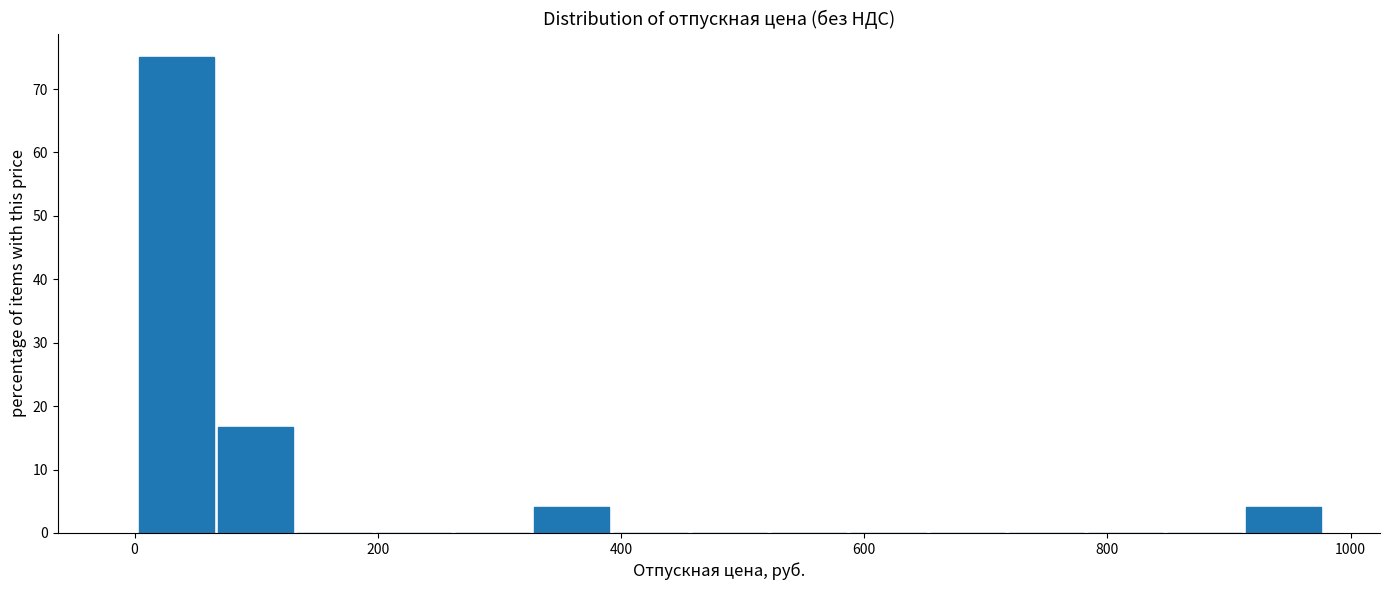

Read against the x-axis, roughly where is the centre of the tallest bar?

40